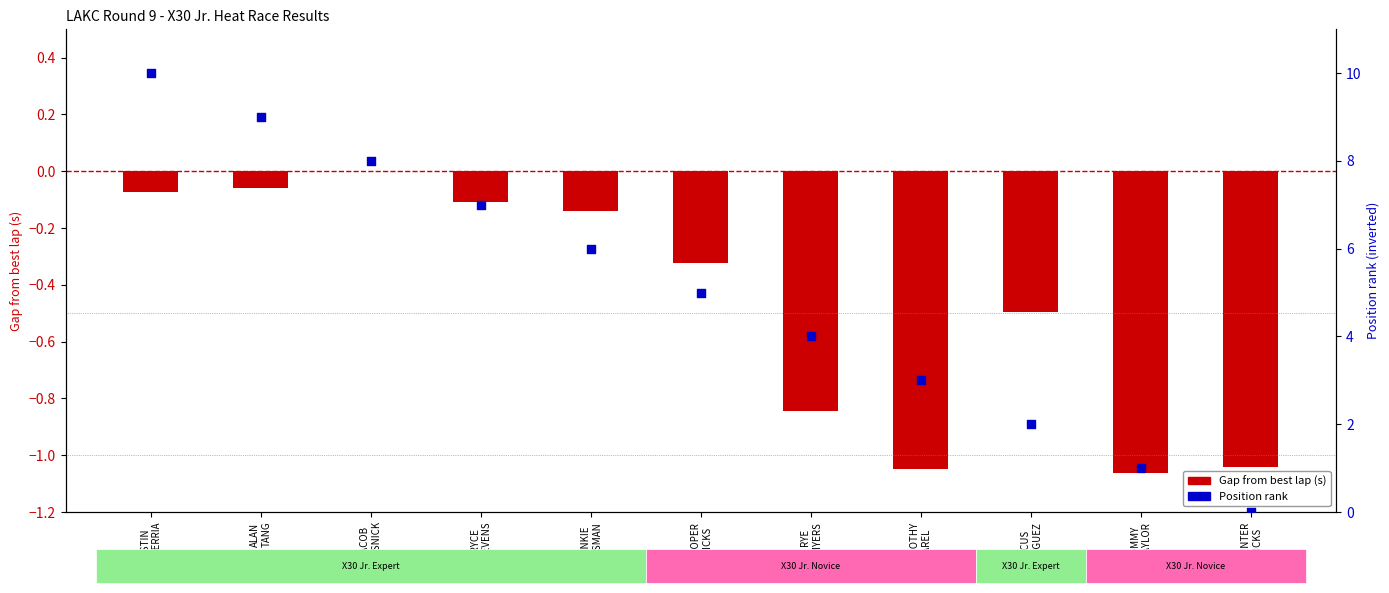

Which series has the largest total across all categories?

Position rank